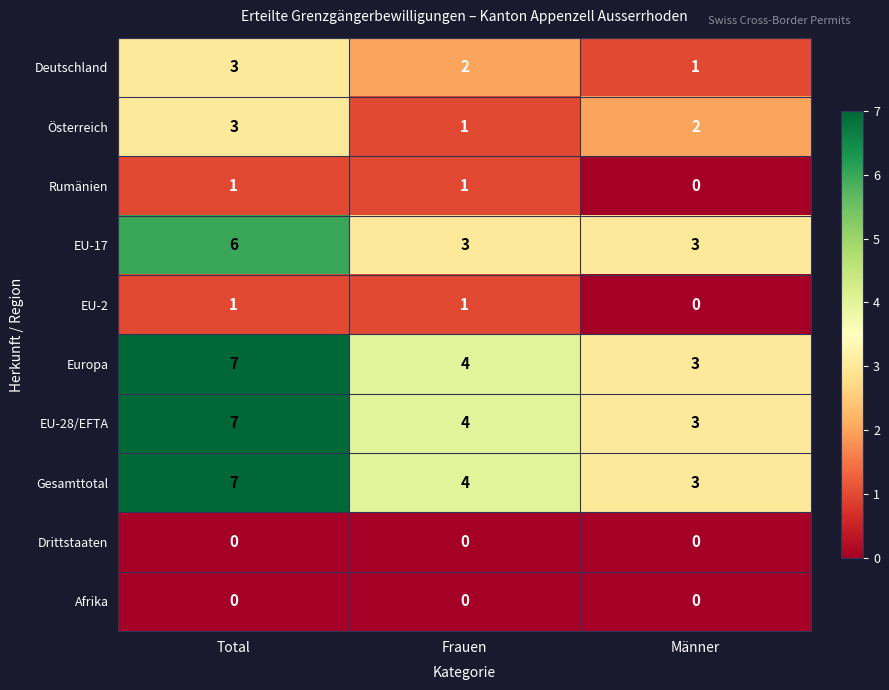

True or false: Österreich has a value of 3 at Total.

True